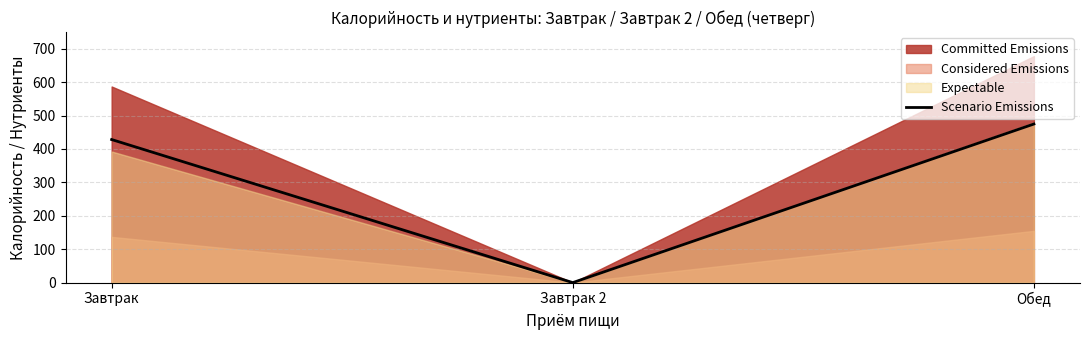

List the labels in order of value, smallest first.

Завтрак 2, Завтрак, Обед